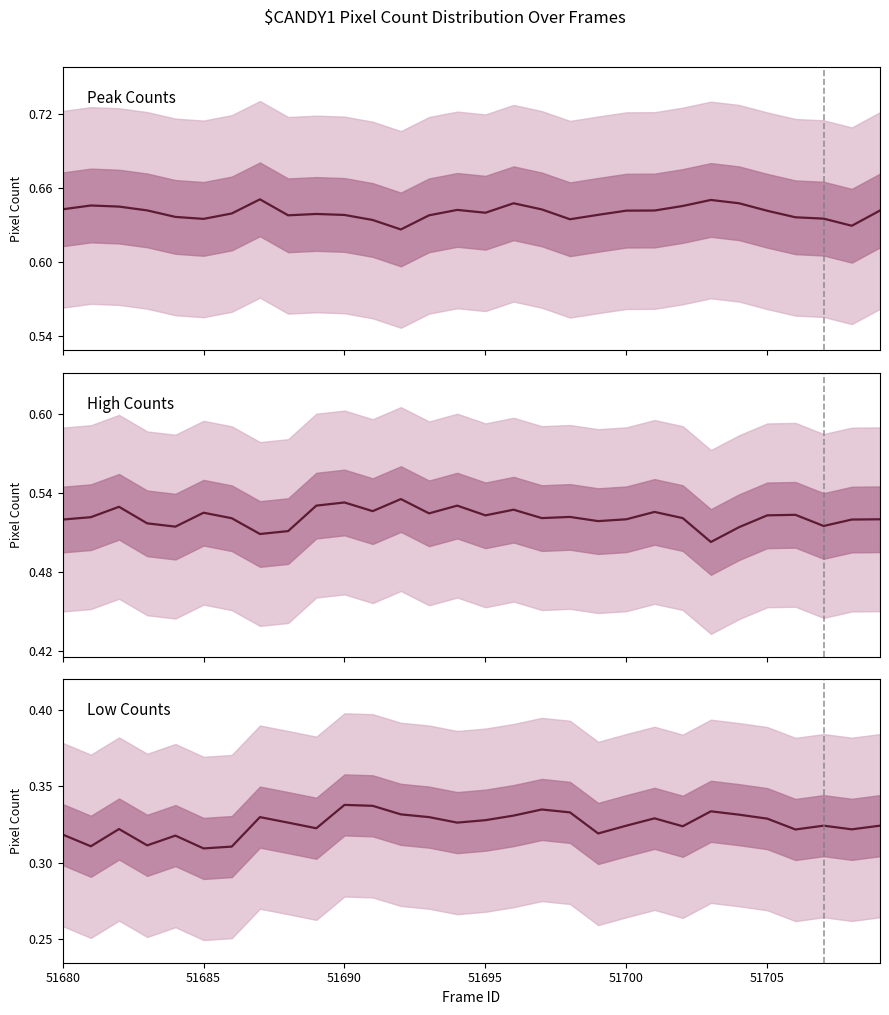

Is it true that high_counts equals 0.5 at 51689?

True